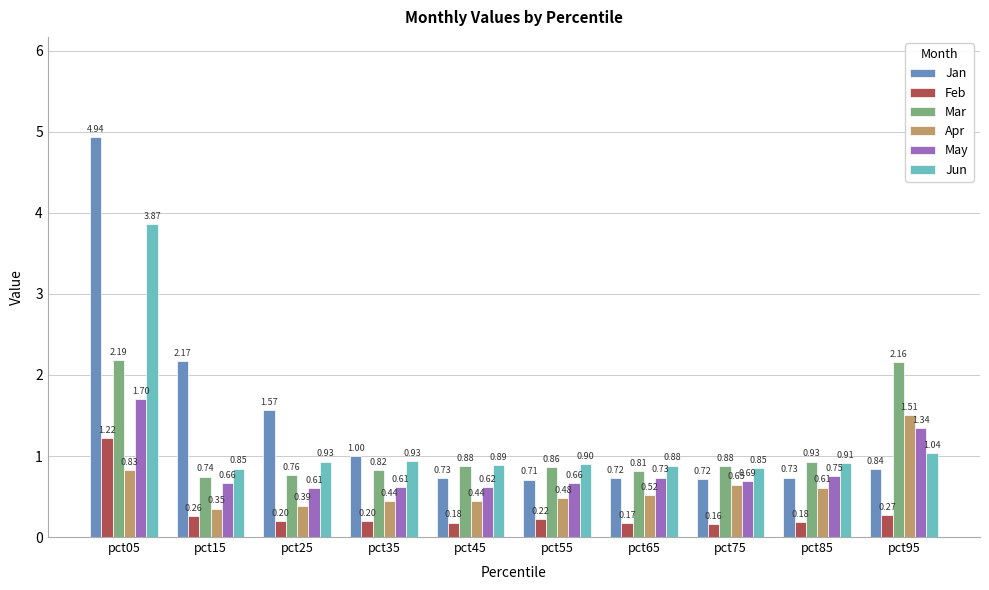

Which series changed the most between pct15 and pct75?

Jan